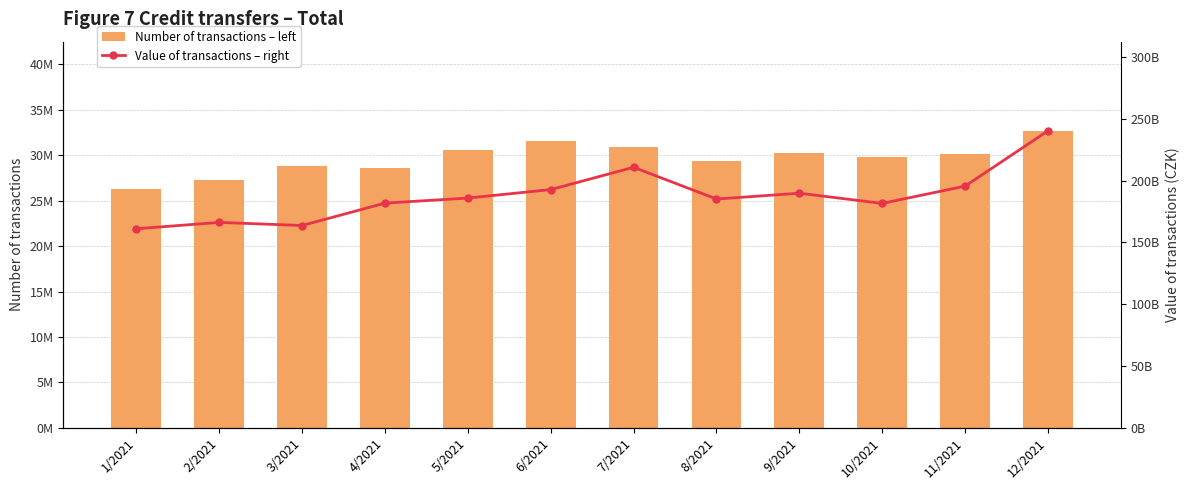

Which has a higher value, 5/2021 or 3/2021?

5/2021